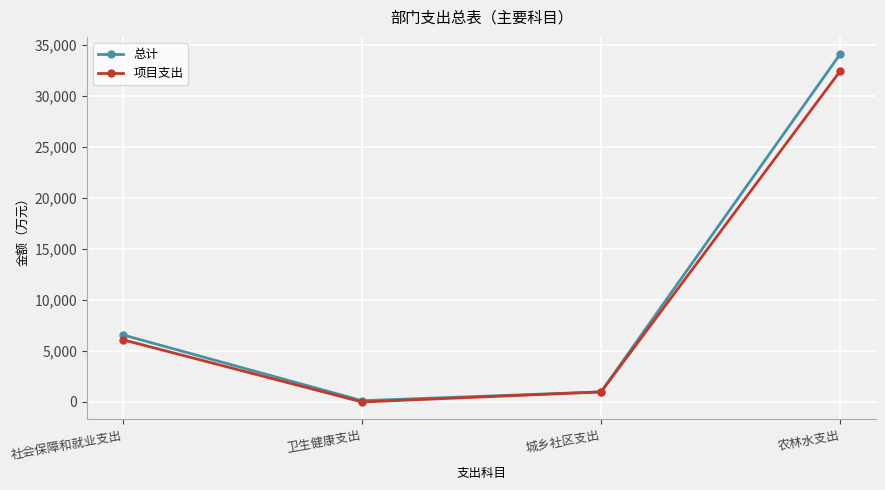

Rank the series by their average value, from highest to lowest.

总计, 项目支出